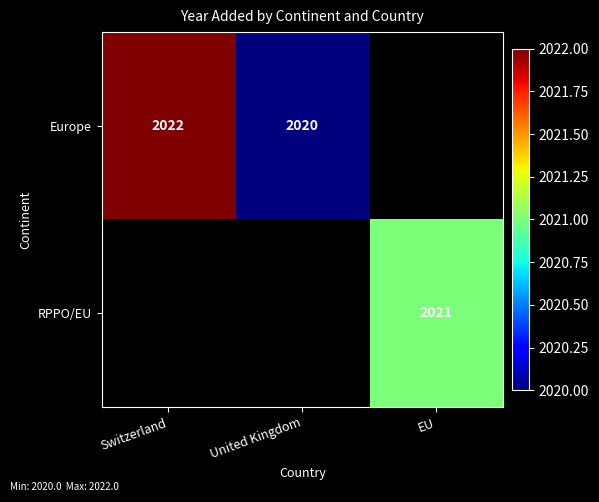

True or false: Europe has a value of 2022 at Switzerland.

True